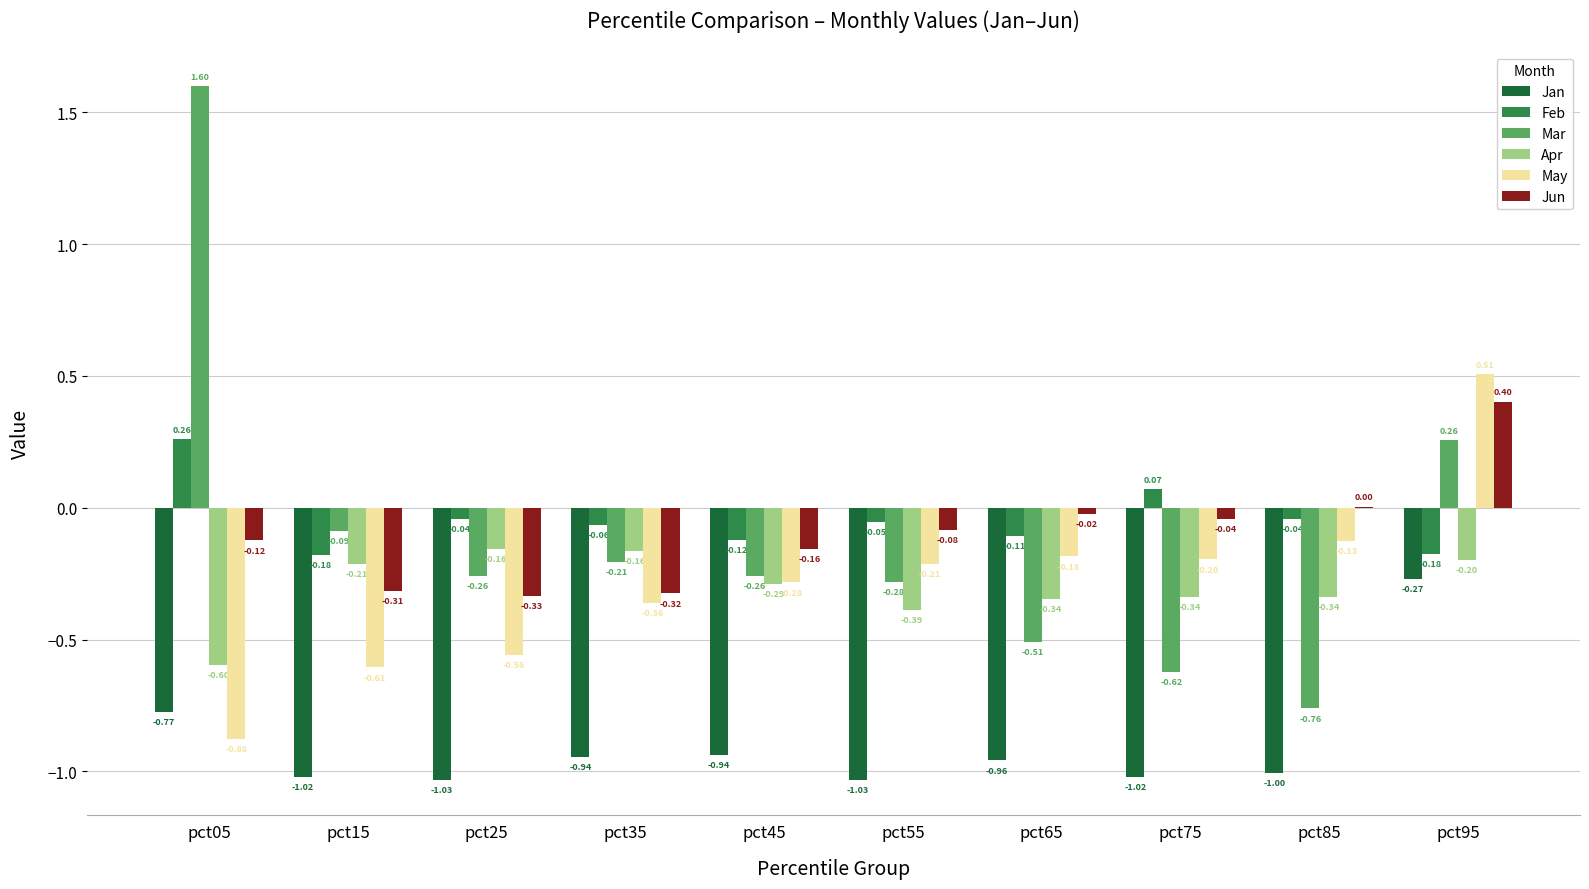

Are the bars horizontal?

No